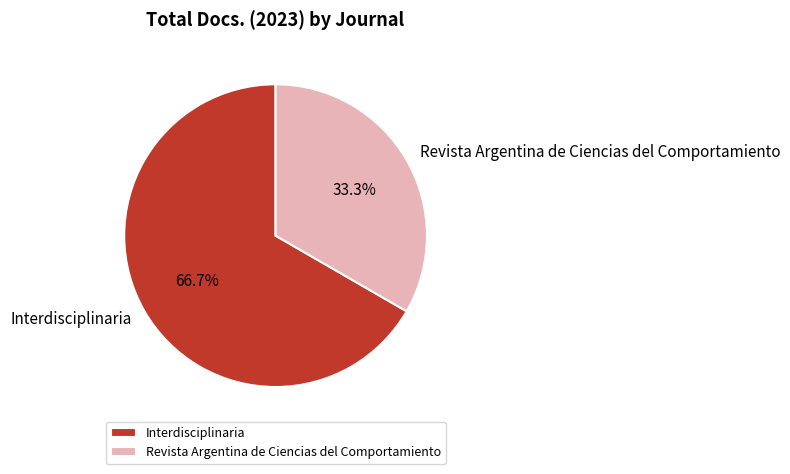

To the nearest percent, what is the combined percentage of Interdisciplinaria and Revista Argentina de Ciencias del Comportamiento?

100%